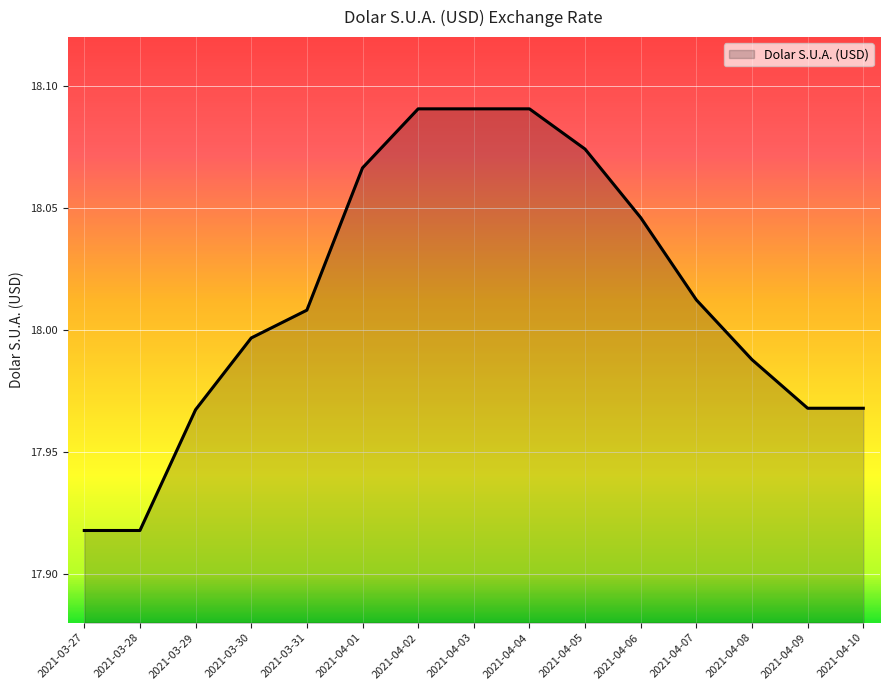

What position from the right is 2021-04-04?

7